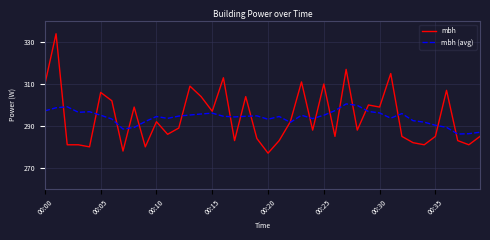

What is the greatest value displayed?

334.0